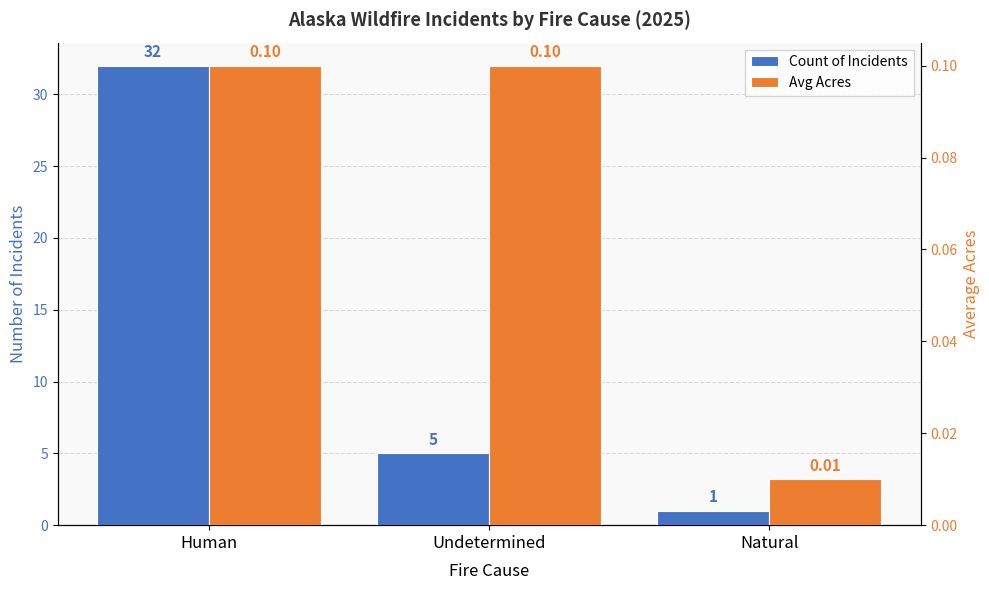

How many bars are there in total?

6